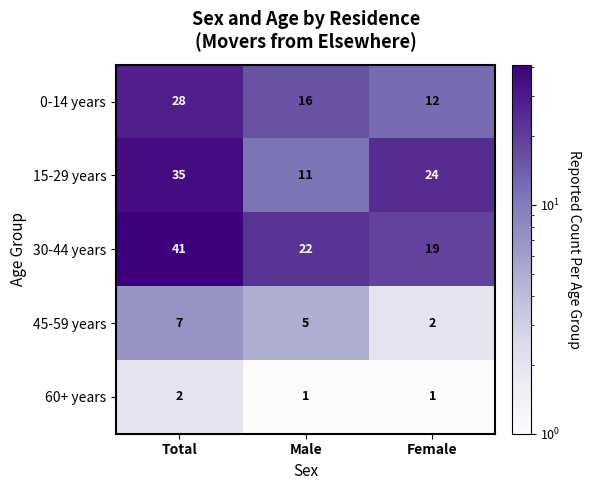

Which series has the largest range (max minus min)?

15-29 years